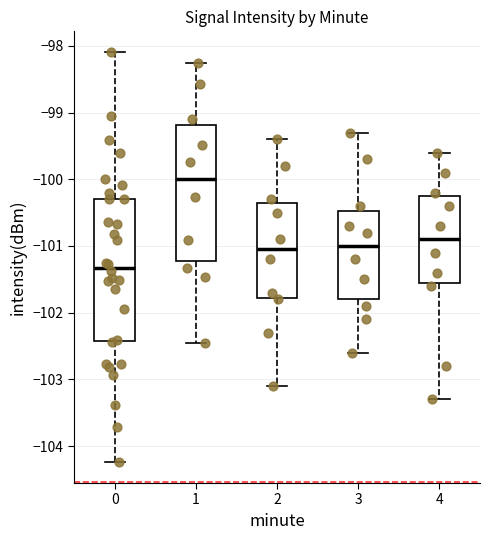

Which box's median line is the highest?

1